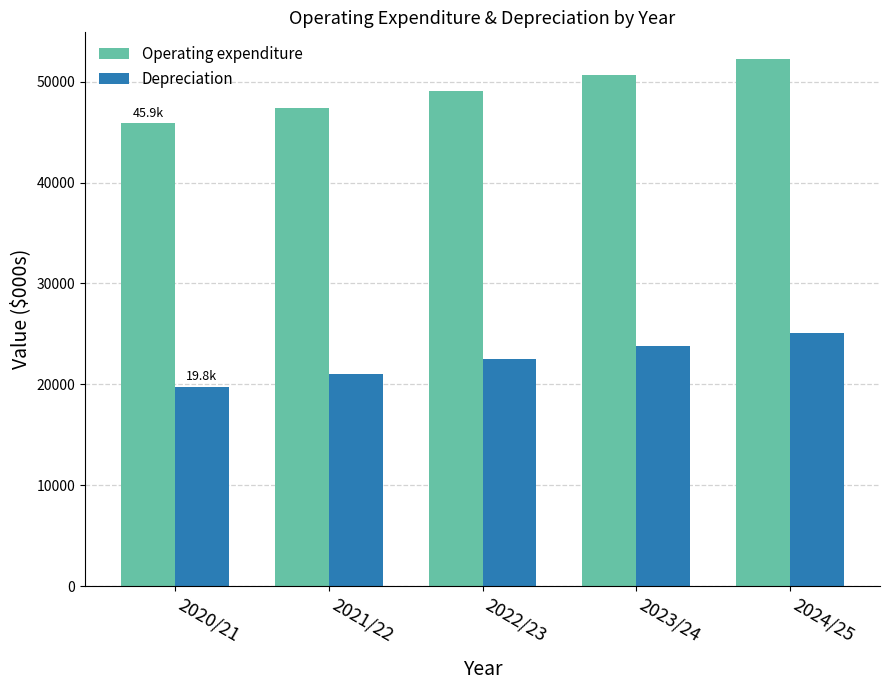

What is the label of the 1st bar from the left?

2020/21